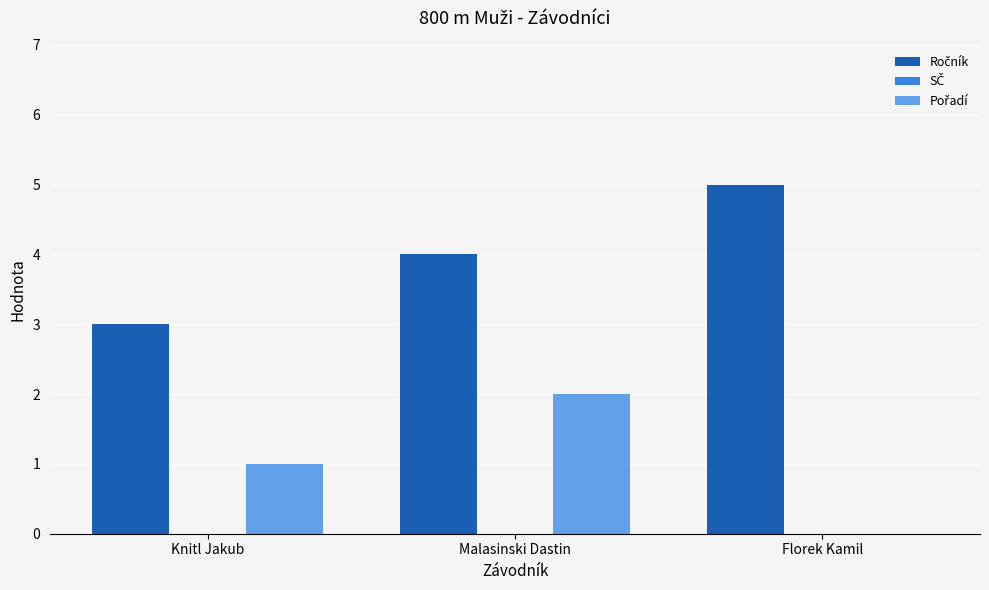

How many data points does each series have?

3